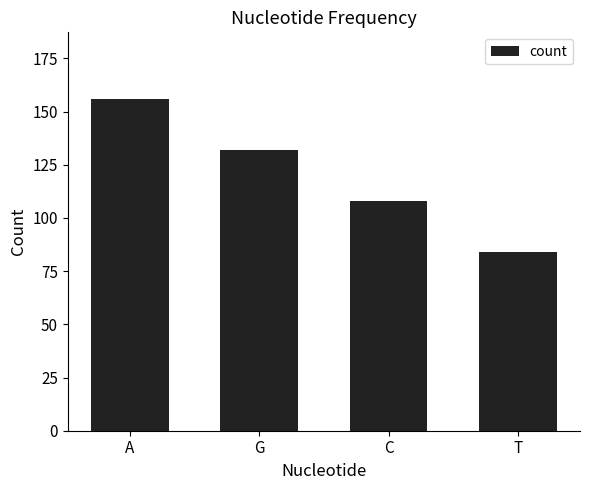

What is the difference between the maximum and minimum values?

72